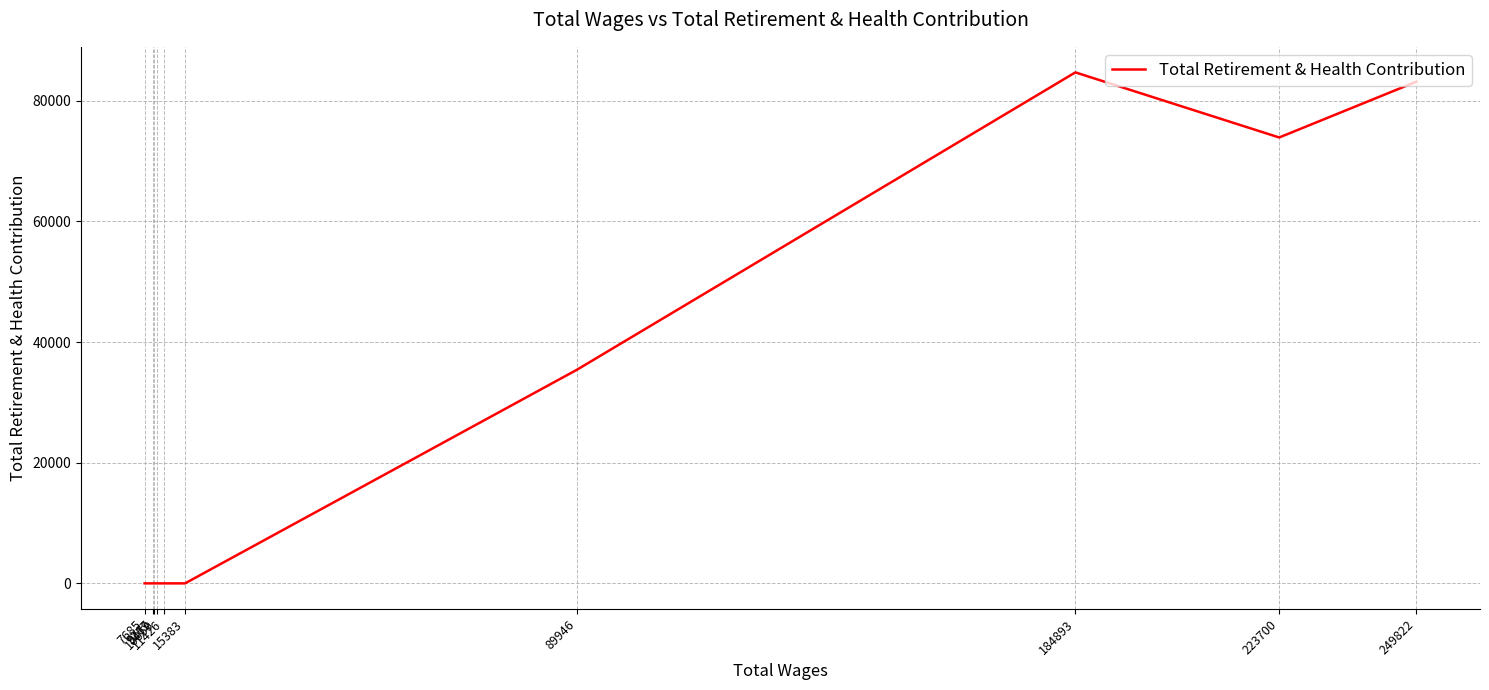

True or false: the data shows 0 at 11426.

True